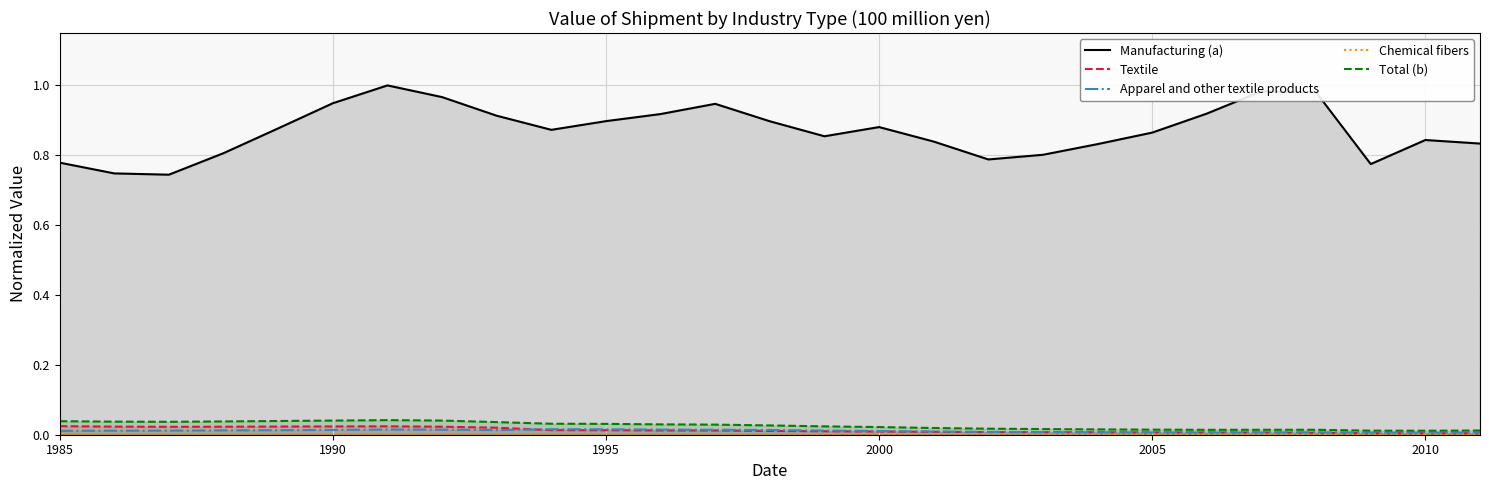

Which series has the largest range (max minus min)?

Manufacturing (a)